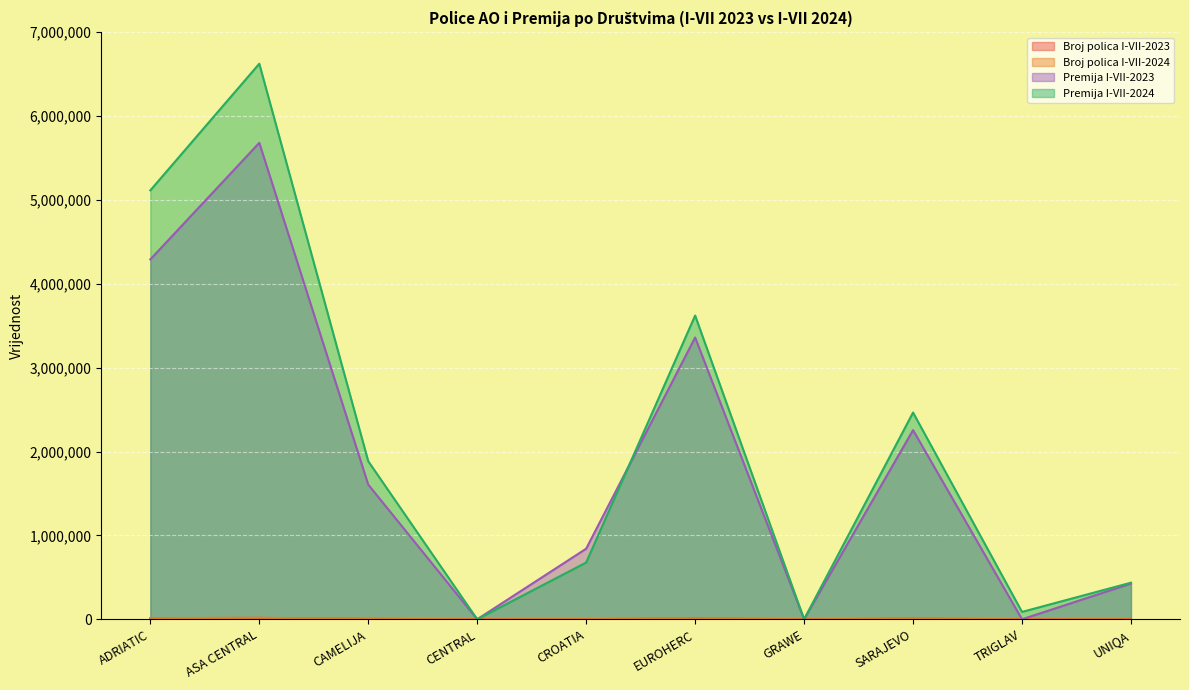

What are all the series names shown in the legend?

Broj polica I-VII-2023, Broj polica I-VII-2024, Premija I-VII-2023, Premija I-VII-2024